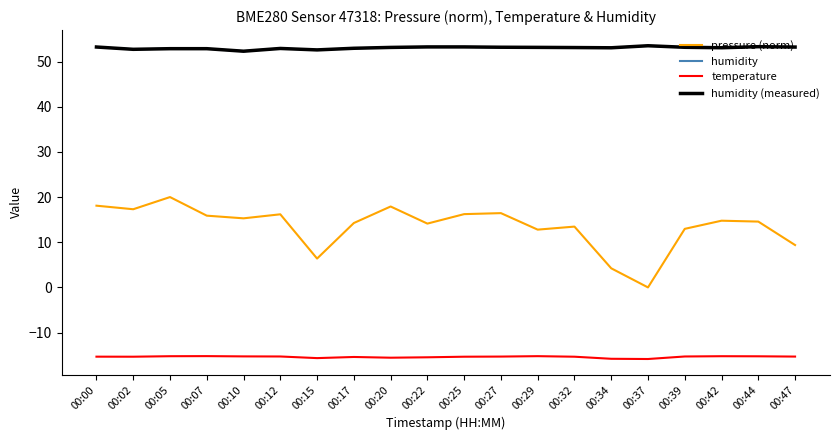

Does the chart display data point markers on the line(s)?

No